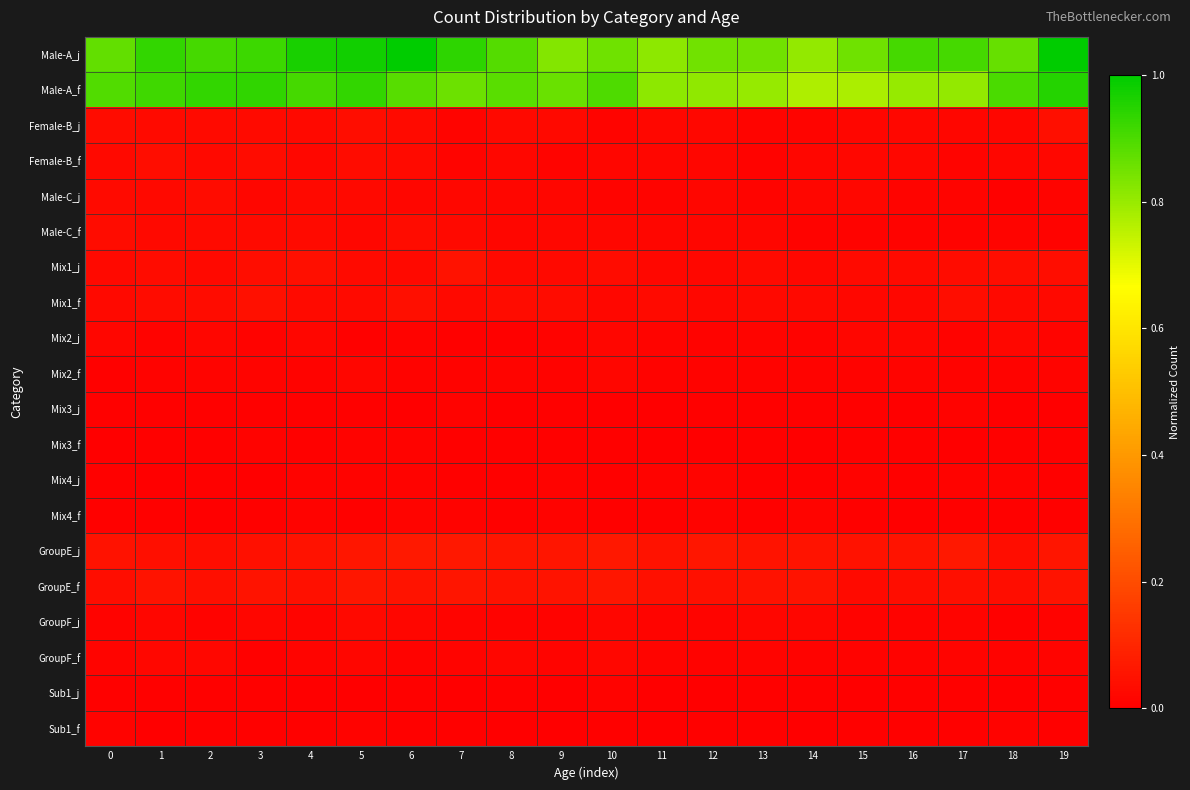

Reading left to right, what are all the values shown in this chart?

Male-A_j: 0=0.9	1=0.9	2=0.9	3=0.9	4=1.0	5=1.0	6=1.0	7=0.9	8=0.9	9=0.8	10=0.9	11=0.8	12=0.8	13=0.8	14=0.8	15=0.9	16=0.9	17=0.9	18=0.9	19=1.0
Male-A_f: 0=0.9	1=0.9	2=0.9	3=0.9	4=0.9	5=0.9	6=0.9	7=0.9	8=0.9	9=0.9	10=0.9	11=0.8	12=0.8	13=0.8	14=0.8	15=0.8	16=0.8	17=0.8	18=0.9	19=1.0
Female-B_j: 0=0.0	1=0.0	2=0.0	3=0.0	4=0.0	5=0.0	6=0.0	7=0.0	8=0.0	9=0.0	10=0.0	11=0.0	12=0.0	13=0.0	14=0.0	15=0.0	16=0.0	17=0.0	18=0.0	19=0.0
Female-B_f: 0=0.0	1=0.0	2=0.0	3=0.0	4=0.0	5=0.0	6=0.0	7=0.0	8=0.0	9=0.0	10=0.0	11=0.0	12=0.0	13=0.0	14=0.0	15=0.0	16=0.0	17=0.0	18=0.0	19=0.0
Male-C_j: 0=0.0	1=0.0	2=0.0	3=0.0	4=0.0	5=0.0	6=0.0	7=0.0	8=0.0	9=0.0	10=0.0	11=0.0	12=0.0	13=0.0	14=0.0	15=0.0	16=0.0	17=0.0	18=0.0	19=0.0
Male-C_f: 0=0.0	1=0.0	2=0.0	3=0.0	4=0.0	5=0.0	6=0.0	7=0.0	8=0.0	9=0.0	10=0.0	11=0.0	12=0.0	13=0.0	14=0.0	15=0.0	16=0.0	17=0.0	18=0.0	19=0.0
Mix1_j: 0=0.0	1=0.0	2=0.0	3=0.0	4=0.0	5=0.0	6=0.0	7=0.0	8=0.0	9=0.0	10=0.0	11=0.0	12=0.0	13=0.0	14=0.0	15=0.0	16=0.0	17=0.0	18=0.0	19=0.0
Mix1_f: 0=0.0	1=0.0	2=0.0	3=0.0	4=0.0	5=0.0	6=0.0	7=0.0	8=0.0	9=0.0	10=0.0	11=0.0	12=0.0	13=0.0	14=0.0	15=0.0	16=0.0	17=0.0	18=0.0	19=0.0
Mix2_j: 0=0.0	1=0.0	2=0.0	3=0.0	4=0.0	5=0.0	6=0.0	7=0.0	8=0.0	9=0.0	10=0.0	11=0.0	12=0.0	13=0.0	14=0.0	15=0.0	16=0.0	17=0.0	18=0.0	19=0.0
Mix2_f: 0=0.0	1=0.0	2=0.0	3=0.0	4=0.0	5=0.0	6=0.0	7=0.0	8=0.0	9=0.0	10=0.0	11=0.0	12=0.0	13=0.0	14=0.0	15=0.0	16=0.0	17=0.0	18=0.0	19=0.0
Mix3_j: 0=0.0	1=0.0	2=0.0	3=0.0	4=0.0	5=0.0	6=0.0	7=0.0	8=0.0	9=0.0	10=0.0	11=0.0	12=0.0	13=0.0	14=0.0	15=0.0	16=0.0	17=0.0	18=0.0	19=0.0
Mix3_f: 0=0.0	1=0.0	2=0.0	3=0.0	4=0.0	5=0.0	6=0.0	7=0.0	8=0.0	9=0.0	10=0.0	11=0.0	12=0.0	13=0.0	14=0.0	15=0.0	16=0.0	17=0.0	18=0.0	19=0.0
Mix4_j: 0=0.0	1=0.0	2=0.0	3=0.0	4=0.0	5=0.0	6=0.0	7=0.0	8=0.0	9=0.0	10=0.0	11=0.0	12=0.0	13=0.0	14=0.0	15=0.0	16=0.0	17=0.0	18=0.0	19=0.0
Mix4_f: 0=0.0	1=0.0	2=0.0	3=0.0	4=0.0	5=0.0	6=0.0	7=0.0	8=0.0	9=0.0	10=0.0	11=0.0	12=0.0	13=0.0	14=0.0	15=0.0	16=0.0	17=0.0	18=0.0	19=0.0
GroupE_j: 0=0.0	1=0.0	2=0.0	3=0.0	4=0.0	5=0.1	6=0.1	7=0.1	8=0.1	9=0.1	10=0.1	11=0.1	12=0.1	13=0.1	14=0.1	15=0.0	16=0.1	17=0.1	18=0.0	19=0.1
GroupE_f: 0=0.0	1=0.1	2=0.0	3=0.1	4=0.0	5=0.1	6=0.1	7=0.1	8=0.1	9=0.1	10=0.1	11=0.0	12=0.0	13=0.0	14=0.1	15=0.0	16=0.0	17=0.0	18=0.0	19=0.1
GroupF_j: 0=0.0	1=0.0	2=0.0	3=0.0	4=0.0	5=0.0	6=0.0	7=0.0	8=0.0	9=0.0	10=0.0	11=0.0	12=0.0	13=0.0	14=0.0	15=0.0	16=0.0	17=0.0	18=0.0	19=0.0
GroupF_f: 0=0.0	1=0.0	2=0.0	3=0.0	4=0.0	5=0.0	6=0.0	7=0.0	8=0.0	9=0.0	10=0.0	11=0.0	12=0.0	13=0.0	14=0.0	15=0.0	16=0.0	17=0.0	18=0.0	19=0.0
Sub1_j: 0=0.0	1=0.0	2=0.0	3=0.0	4=0.0	5=0.0	6=0.0	7=0.0	8=0.0	9=0.0	10=0.0	11=0.0	12=0.0	13=0.0	14=0.0	15=0.0	16=0.0	17=0.0	18=0.0	19=0.0
Sub1_f: 0=0.0	1=0.0	2=0.0	3=0.0	4=0.0	5=0.0	6=0.0	7=0.0	8=0.0	9=0.0	10=0.0	11=0.0	12=0.0	13=0.0	14=0.0	15=0.0	16=0.0	17=0.0	18=0.0	19=0.0